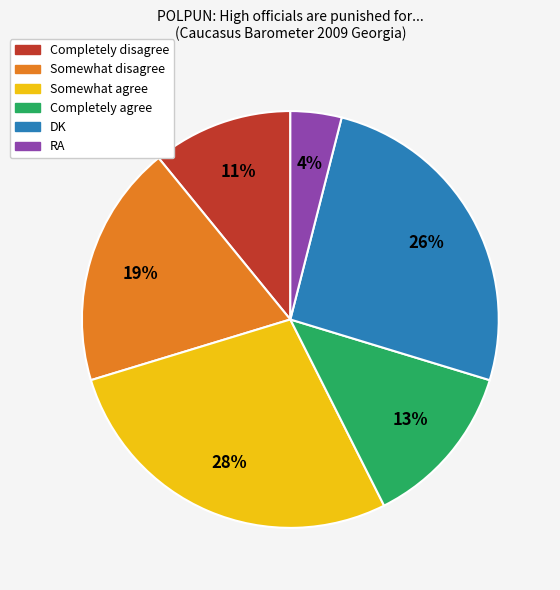

Is there any slice that represents more than half of the pie?

No